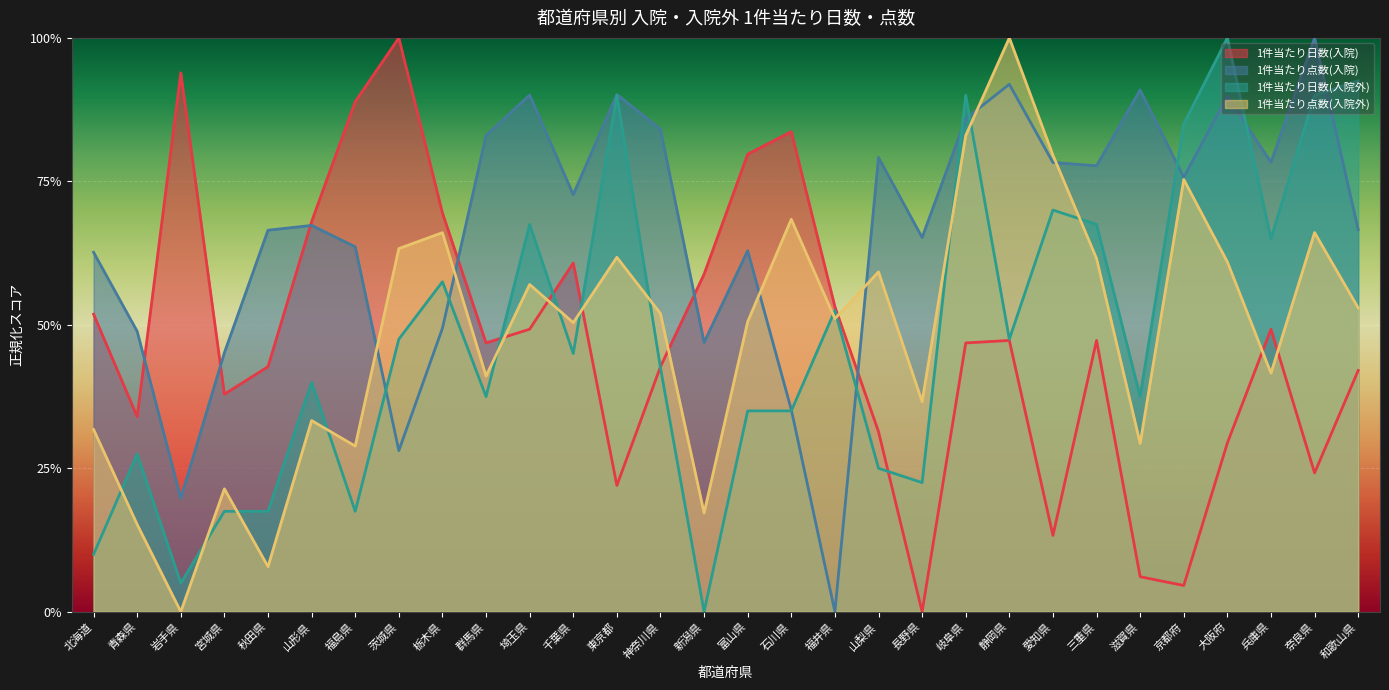

Reading left to right, transcribe all the data shown in this chart.

1件当たり日数(入院): 北海道=0.5	青森県=0.3	岩手県=0.9	宮城県=0.4	秋田県=0.4	山形県=0.7	福島県=0.9	茨城県=1.0	栃木県=0.7	群馬県=0.5	埼玉県=0.5	千葉県=0.6	東京都=0.2	神奈川県=0.4	新潟県=0.6	富山県=0.8	石川県=0.8	福井県=0.5	山梨県=0.3	長野県=0.0	岐阜県=0.5	静岡県=0.5	愛知県=0.1	三重県=0.5	滋賀県=0.1	京都府=0.0	大阪府=0.3	兵庫県=0.5	奈良県=0.2	和歌山県=0.4
1件当たり点数(入院): 北海道=0.6	青森県=0.5	岩手県=0.2	宮城県=0.5	秋田県=0.7	山形県=0.7	福島県=0.6	茨城県=0.3	栃木県=0.5	群馬県=0.8	埼玉県=0.9	千葉県=0.7	東京都=0.9	神奈川県=0.8	新潟県=0.5	富山県=0.6	石川県=0.4	福井県=0.0	山梨県=0.8	長野県=0.7	岐阜県=0.9	静岡県=0.9	愛知県=0.8	三重県=0.8	滋賀県=0.9	京都府=0.8	大阪府=0.9	兵庫県=0.8	奈良県=1.0	和歌山県=0.7
1件当たり日数(入院外): 北海道=0.1	青森県=0.3	岩手県=0.0	宮城県=0.2	秋田県=0.2	山形県=0.4	福島県=0.2	茨城県=0.5	栃木県=0.6	群馬県=0.4	埼玉県=0.7	千葉県=0.4	東京都=0.9	神奈川県=0.4	新潟県=0.0	富山県=0.3	石川県=0.3	福井県=0.5	山梨県=0.2	長野県=0.2	岐阜県=0.9	静岡県=0.5	愛知県=0.7	三重県=0.7	滋賀県=0.4	京都府=0.8	大阪府=1.0	兵庫県=0.6	奈良県=0.9	和歌山県=0.9
1件当たり点数(入院外): 北海道=0.3	青森県=0.2	岩手県=0.0	宮城県=0.2	秋田県=0.1	山形県=0.3	福島県=0.3	茨城県=0.6	栃木県=0.7	群馬県=0.4	埼玉県=0.6	千葉県=0.5	東京都=0.6	神奈川県=0.5	新潟県=0.2	富山県=0.5	石川県=0.7	福井県=0.5	山梨県=0.6	長野県=0.4	岐阜県=0.8	静岡県=1.0	愛知県=0.8	三重県=0.6	滋賀県=0.3	京都府=0.8	大阪府=0.6	兵庫県=0.4	奈良県=0.7	和歌山県=0.5